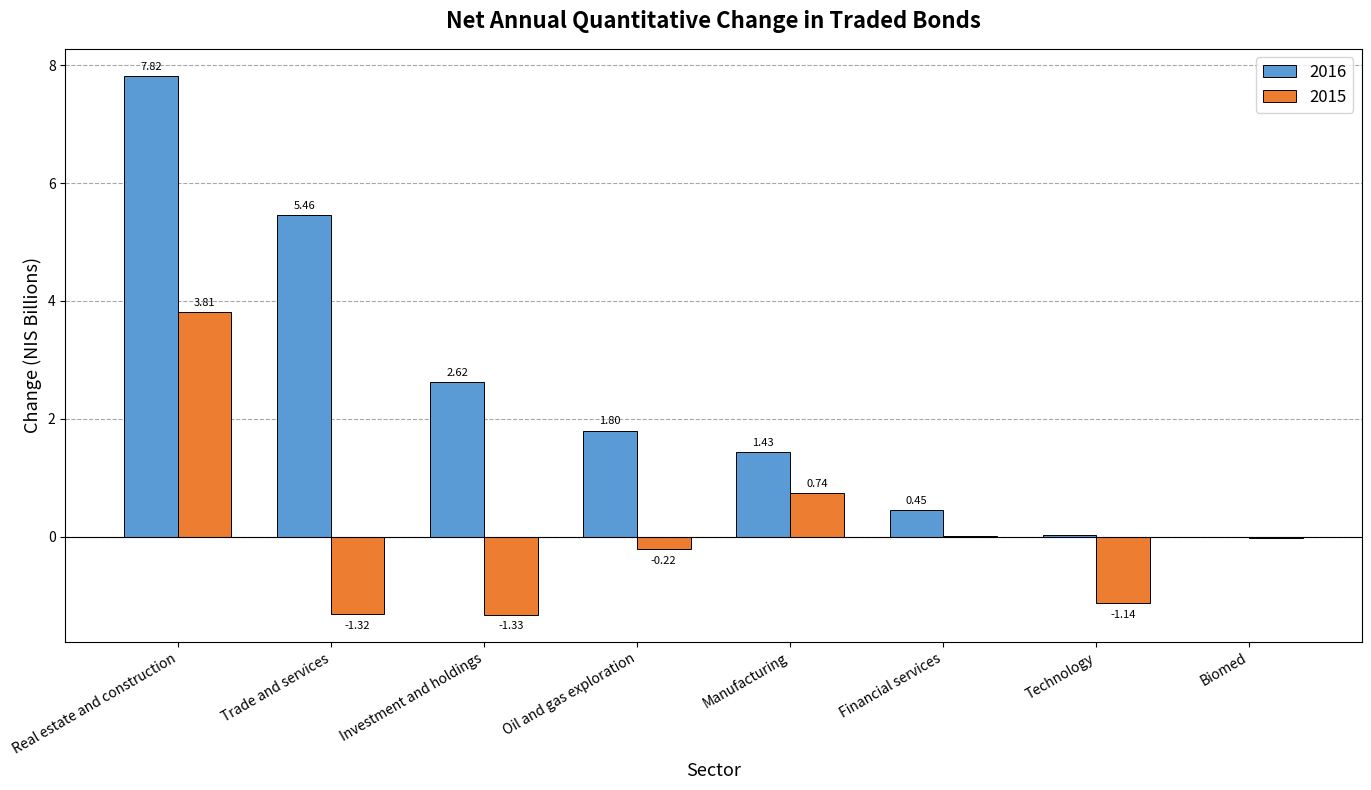

What are all the series names shown in the legend?

2016, 2015